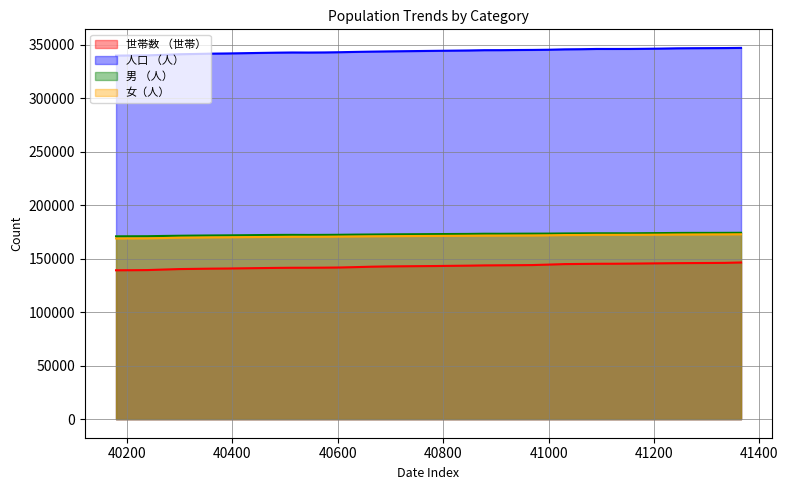

At which category is the sum across all series the highest?

41365